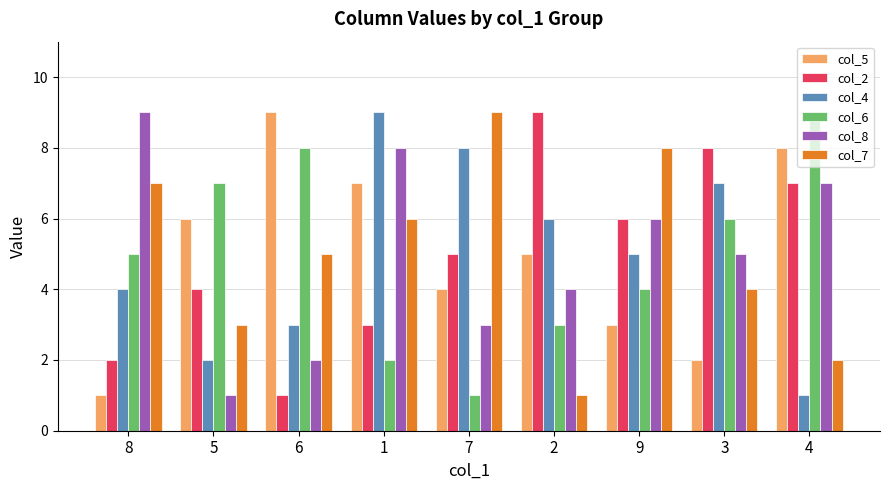

List the labels in order of col_4 value, largest first.

1, 7, 3, 2, 9, 8, 6, 5, 4